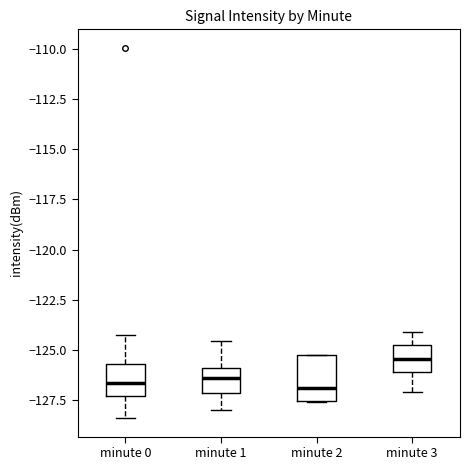

Where does the median line of the box for minute 3 sit on the y-axis? The values are not printed on the chart, so give them approximately, as read against the axis.

-125.5